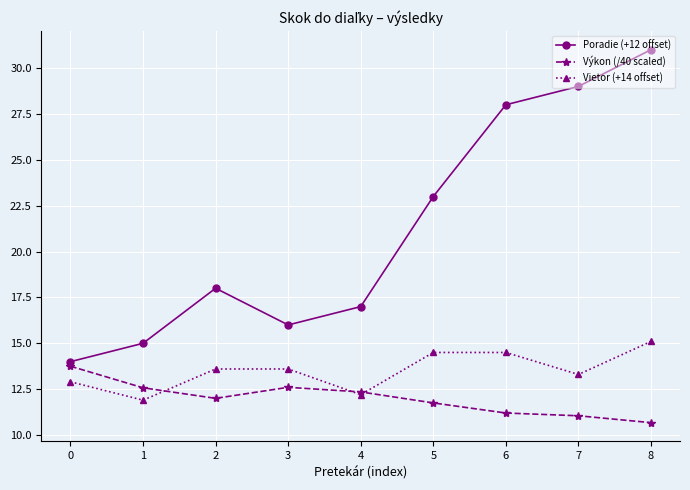

At which label does Vietor (+14 offset) first exceed 13?

2